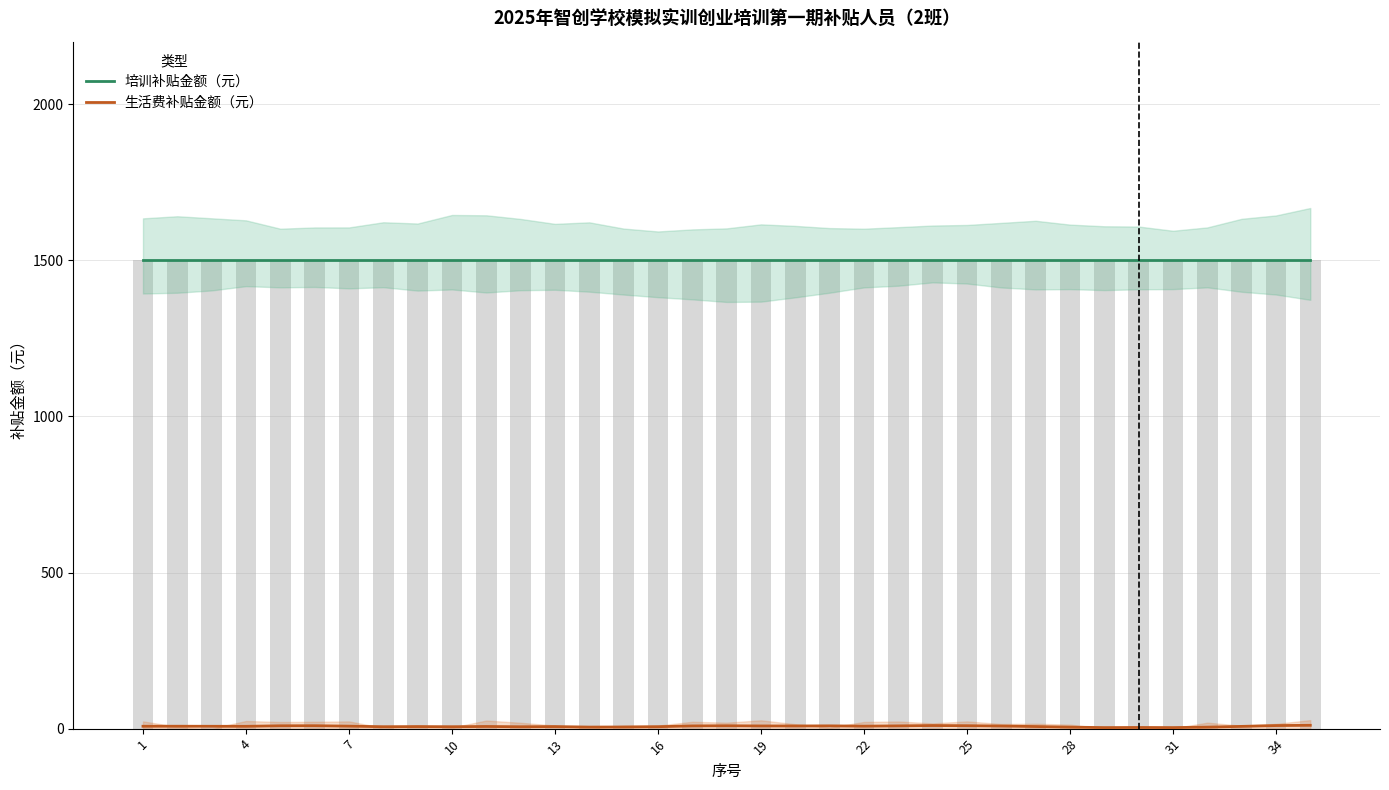

What is the smallest value displayed?

3.3